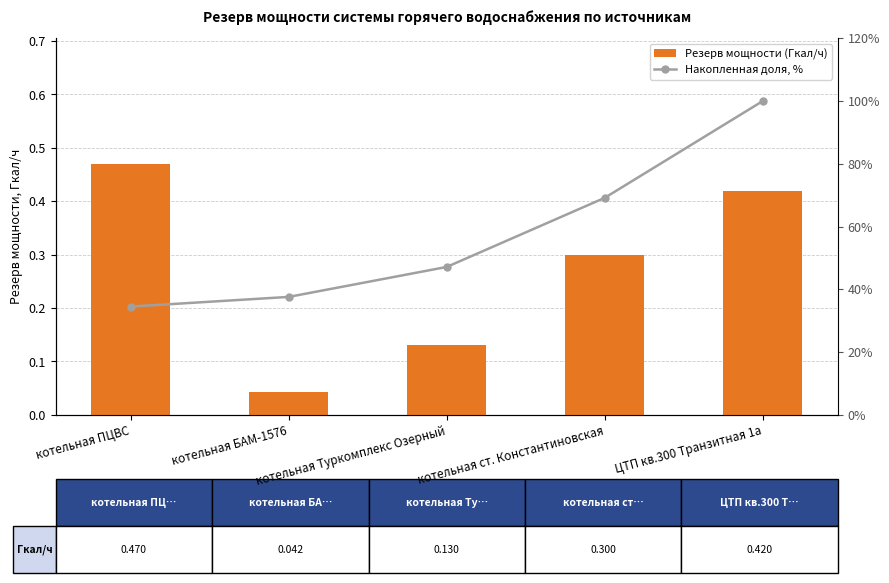

At котельная Туркомплекс Озерный, list the series in order from smallest to largest.

Резерв мощности (Гкал/ч), Накопленная доля, %